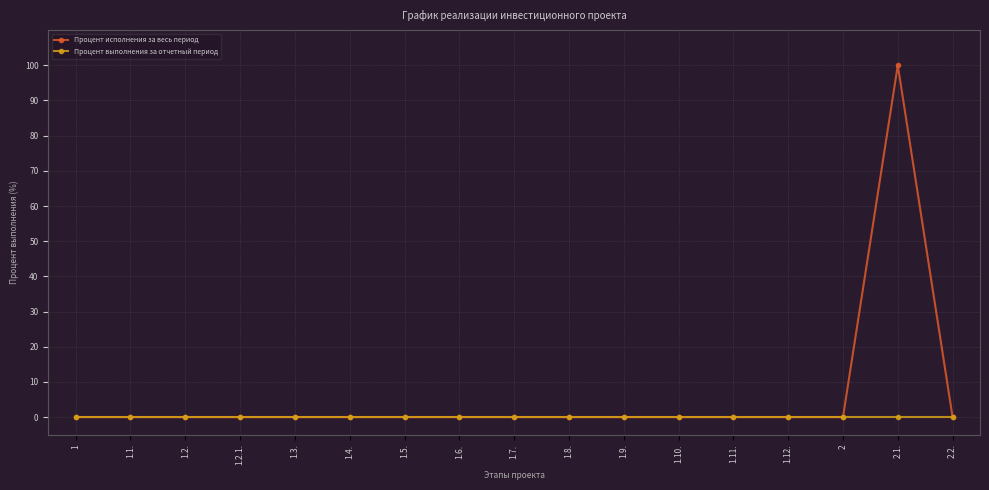

What position from the left is 1.7.?

9